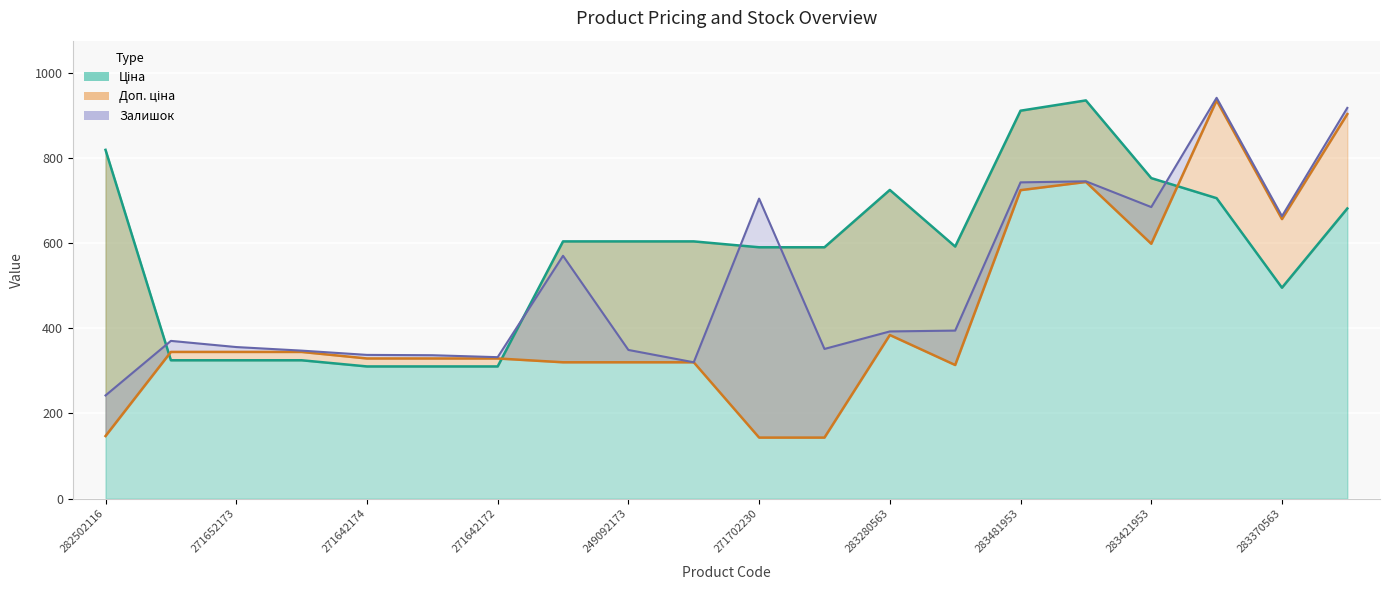

The value of Доп. ціна at 271642174 is 516.8. True or false?

False